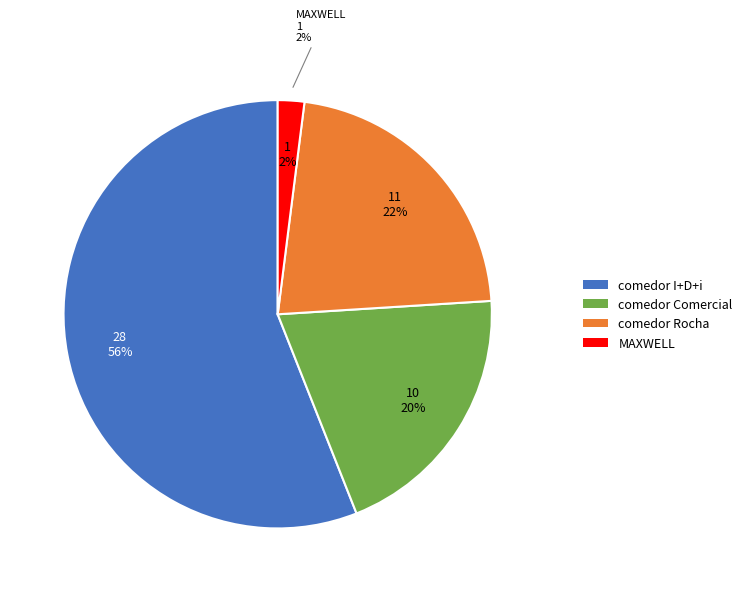

What percentage is NOT represented by MAXWELL?

98.0%